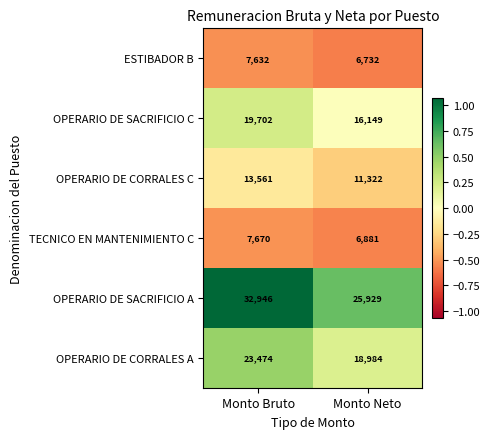

What value does the OPERARIO DE SACRIFICIO C series have at Monto Bruto, to the nearest 50?

19700